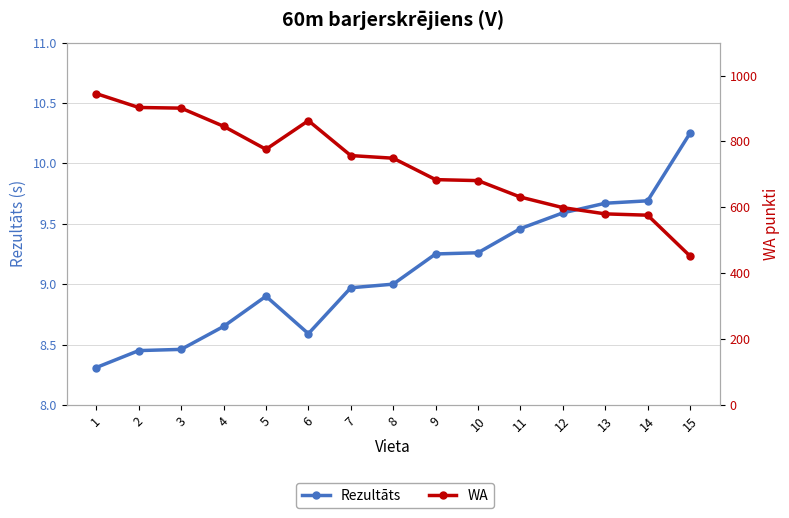

At which label is Rezultāts closest to 9?

8